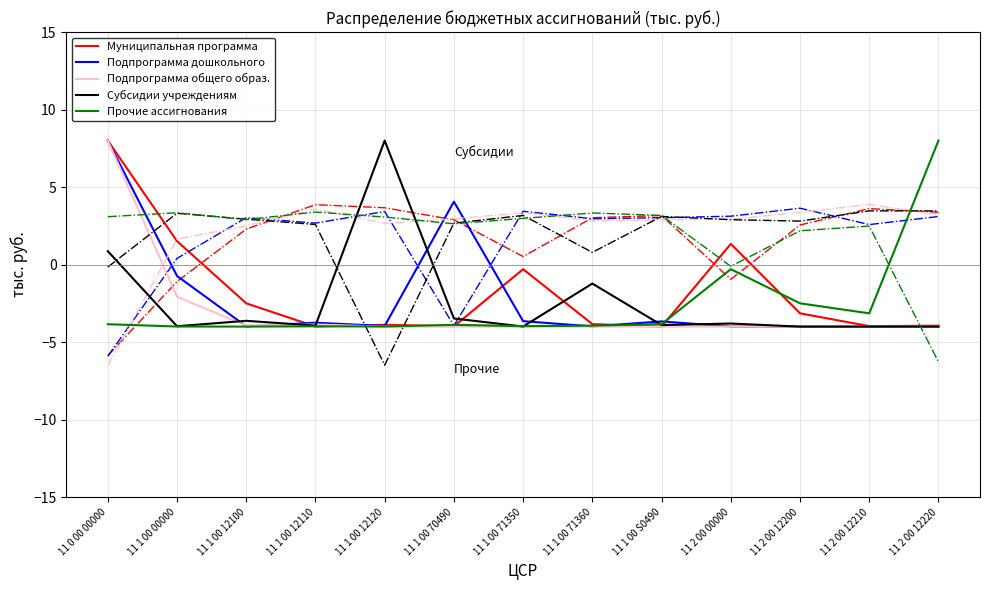

How many lines are shown in the chart?

5